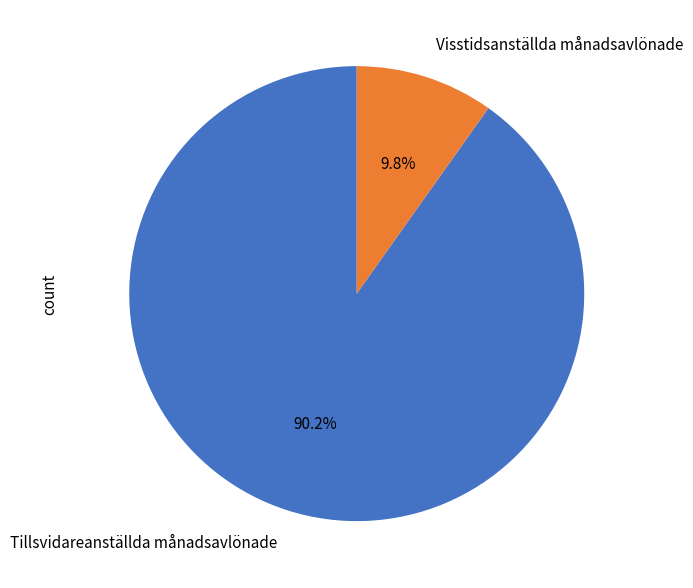

To the nearest percent, what is the difference between the Tillsvidareanställda månadsavlönade and Visstidsanställda månadsavlönade slice percentages?

80%